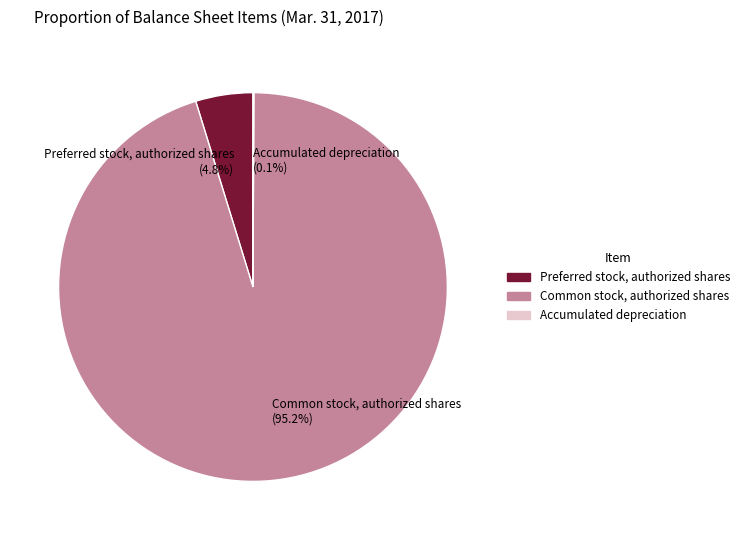

What is the largest slice in the pie chart?

Common stock, authorized shares